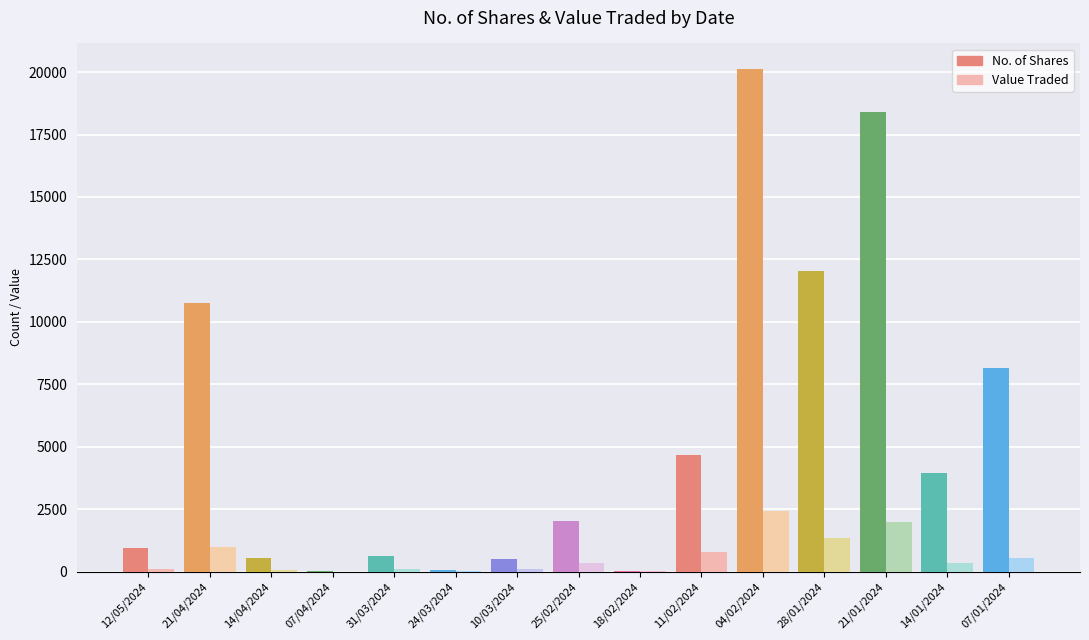

Which category has the highest value in the Value Traded series?

04/02/2024